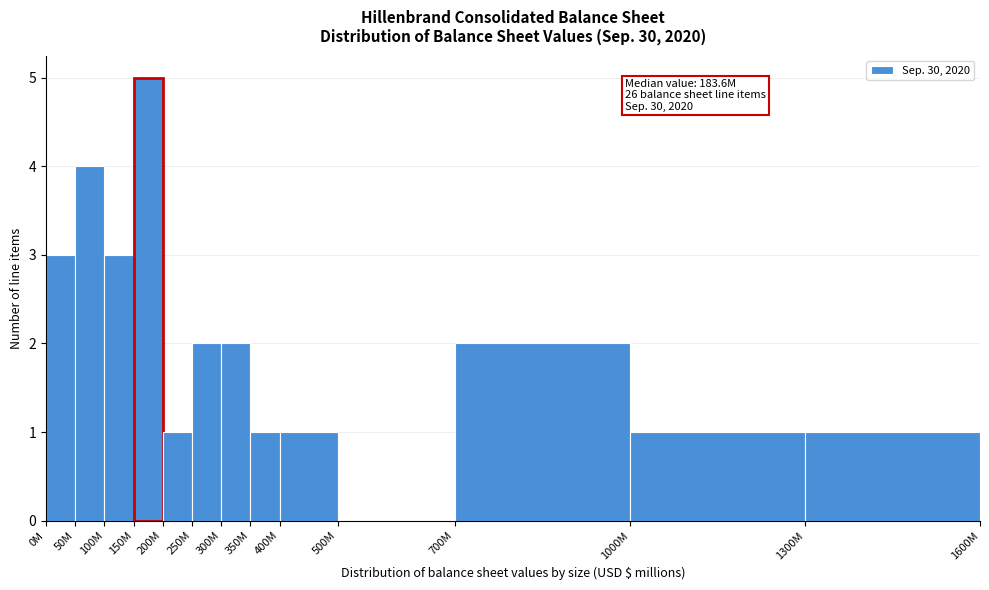

Reading left to right, what are all the values shown in this chart?

0M=3	50M=4	100M=3	150M=5	200M=1	250M=2	300M=2	350M=1	400M=1	500M=0	700M=2	1000M=1	1300M=1